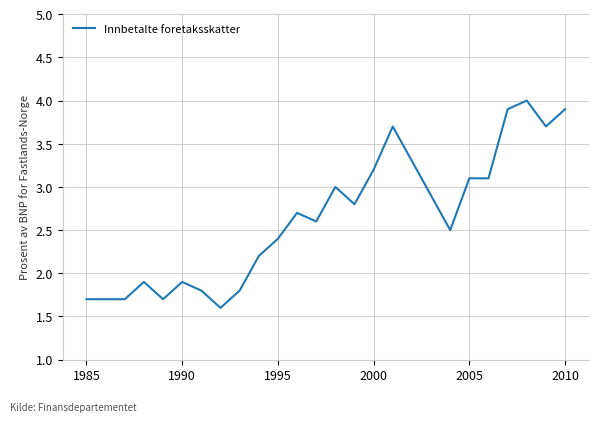

What is the difference between the maximum and minimum values?

2.4